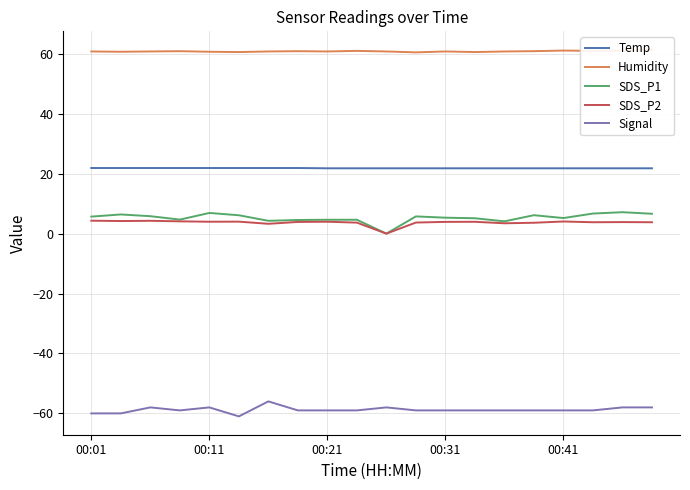

What is the maximum value for SDS_P2?

4.3